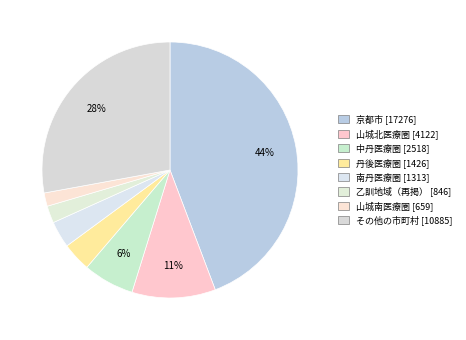

How many segments does this pie chart have?

8